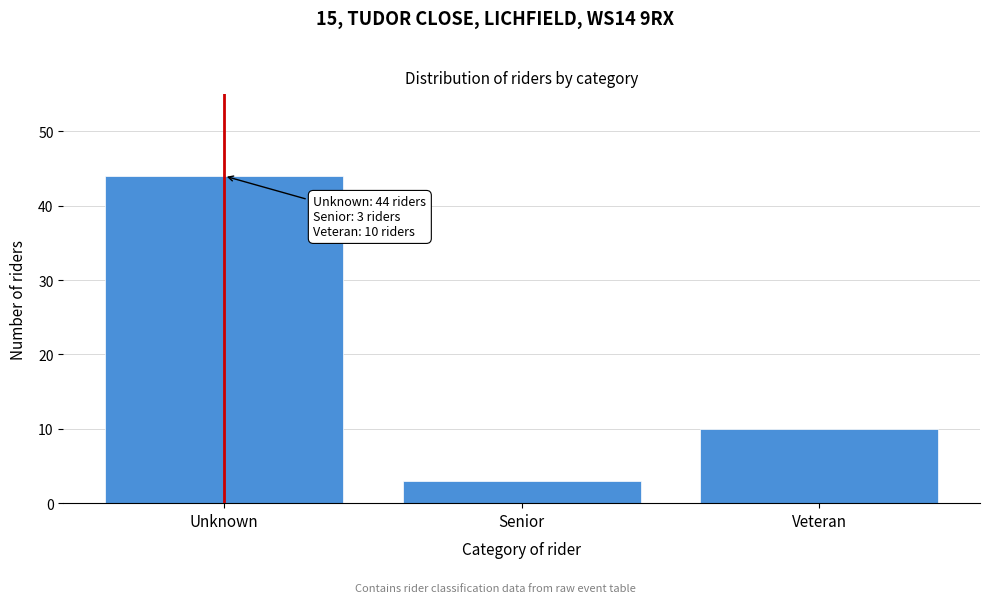

Reading left to right, transcribe all the data shown in this chart.

Unknown=44	Senior=3	Veteran=10